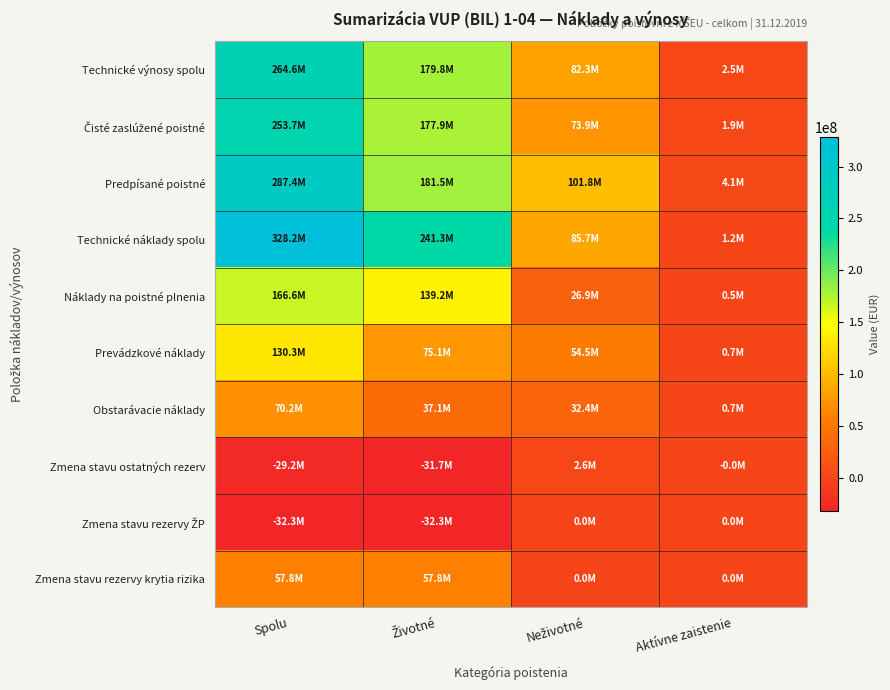

Which series has the largest total across all categories?

Technické náklady spolu